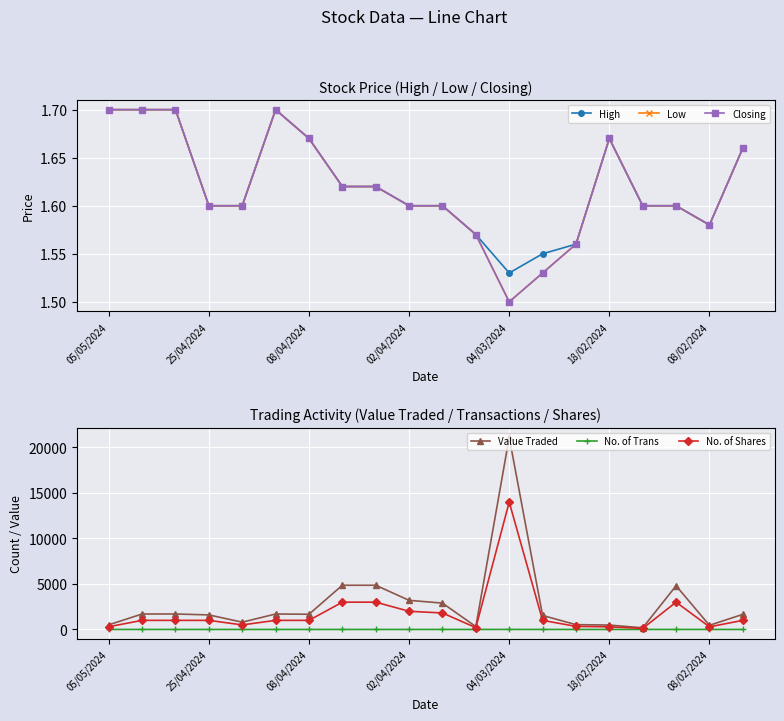

At how many categories does at least one series exceed 20538?

1